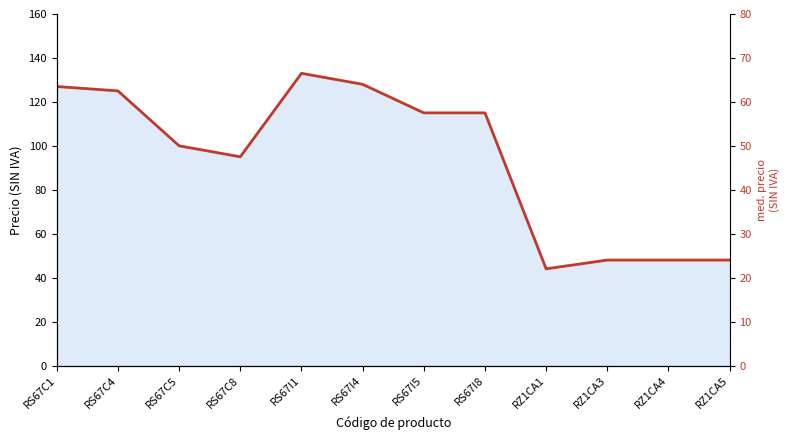

How many data points are above 115?

4